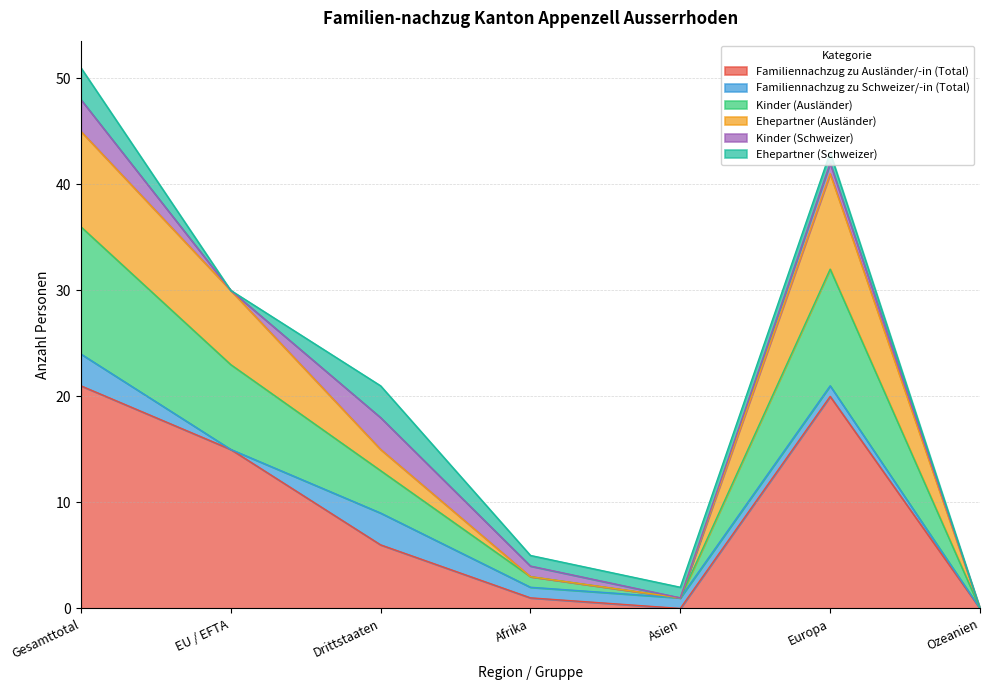

True or false: Kinder (Ausländer) and Ehepartner (Ausländer) cross at least once.

False